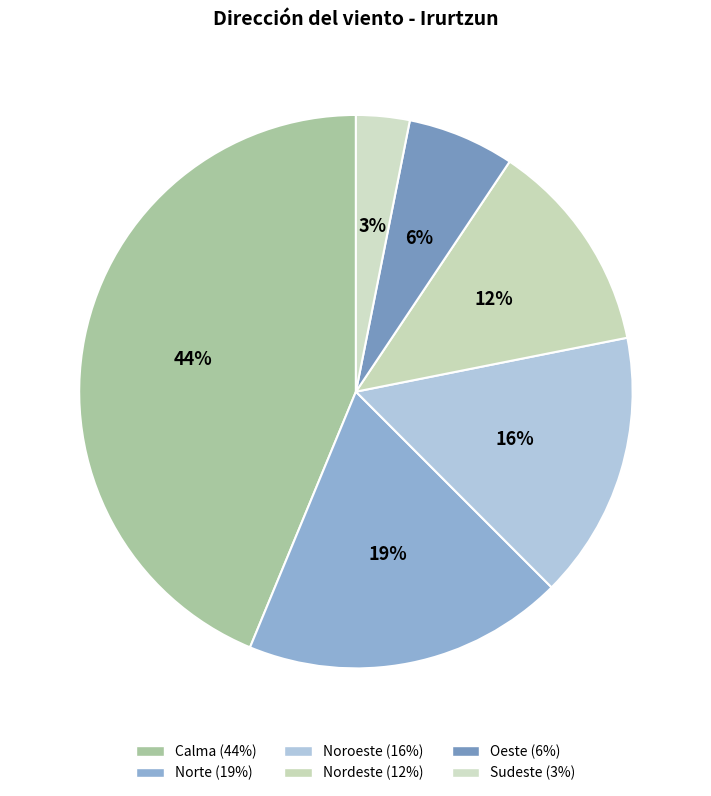

Count the number of slices in the pie.

6